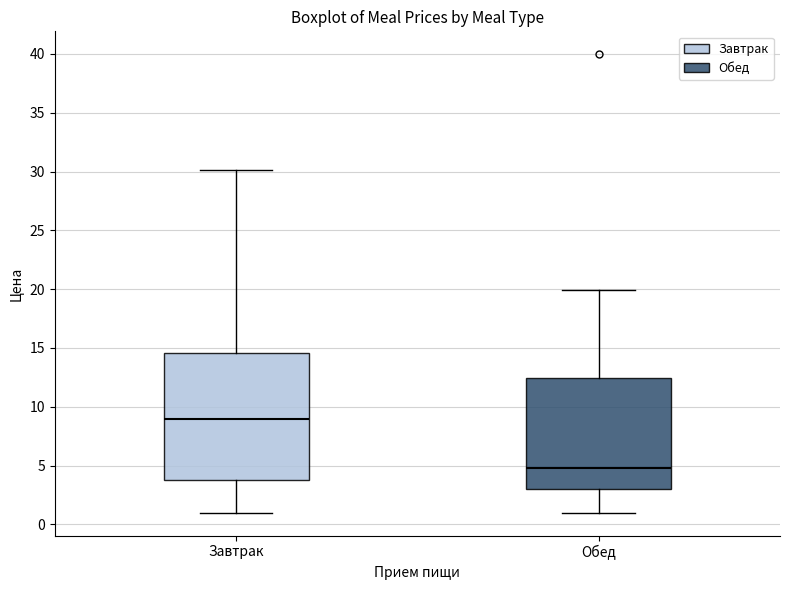

Reading left to right, transcribe this box plot: for each box, give where its median line is, the range the box spans, and where its two whiskers end, as read against the y-axis. The values are not printed on the chart, so give them approximately, as read against the axis.

Завтрак: median 9.0, box 4.0 to 14.5, whiskers 1.0 to 30.0
Обед: median 5.0, box 3.0 to 12.5, whiskers 1.0 to 20.0